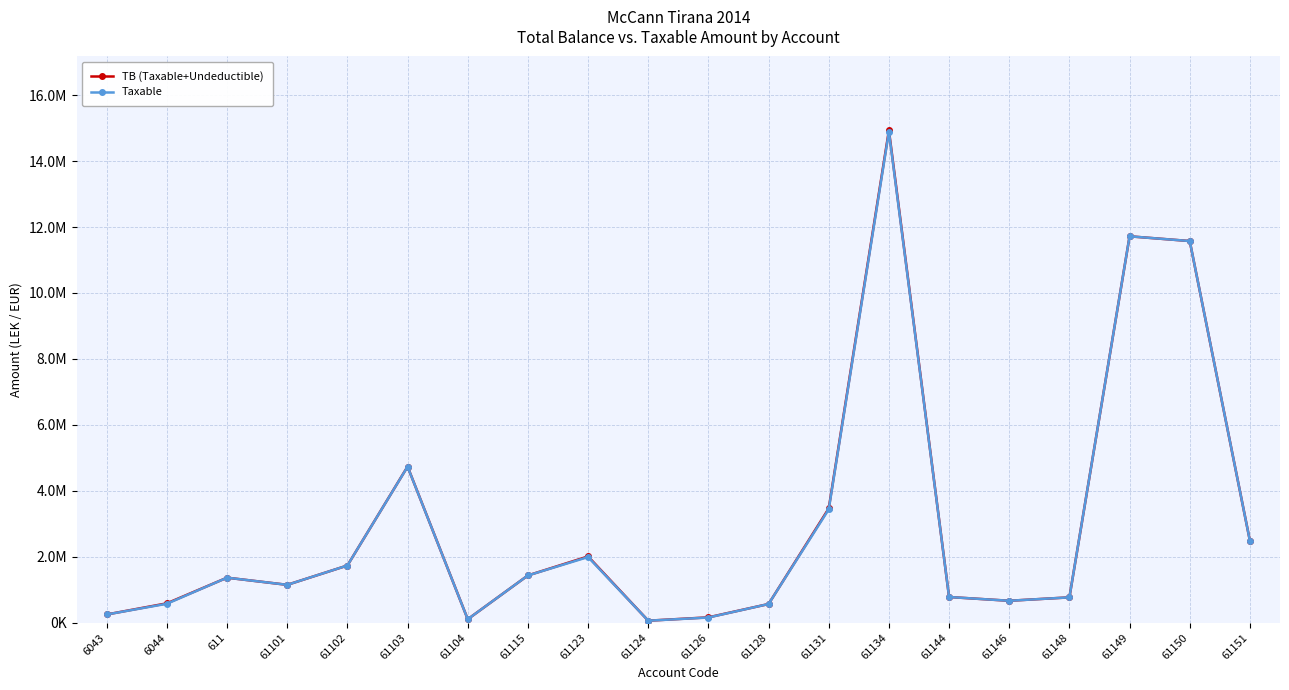

Rank the series at 61146 from lowest to highest value.

TB (Taxable+Undeductible), Taxable